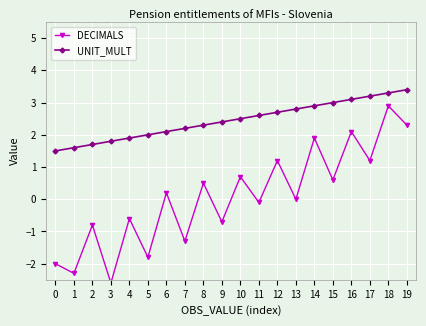

What is the total value across all series at 15?

3.6